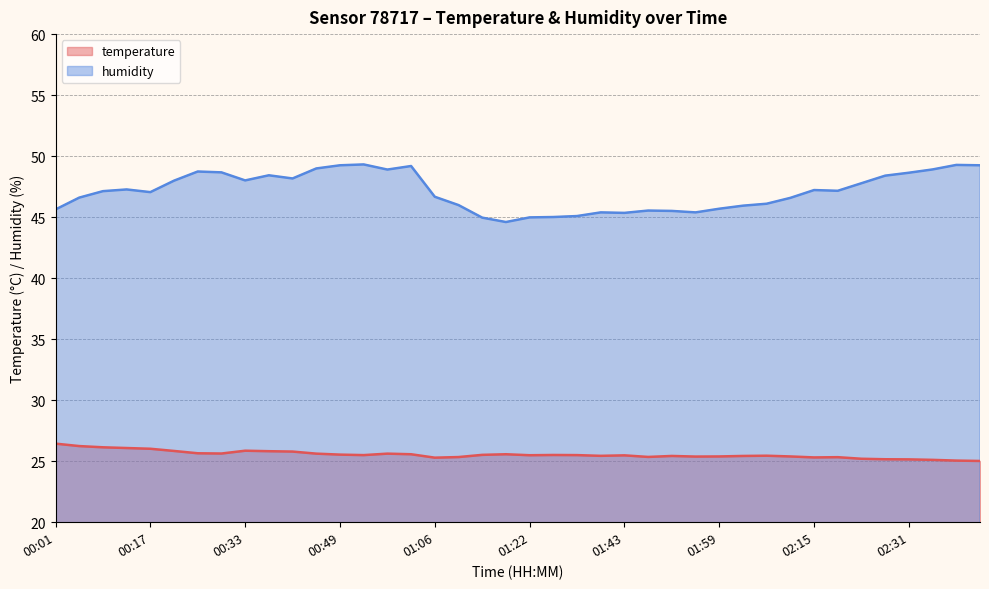

True or false: temperature has more than 2 points higher than both neighbors.

True